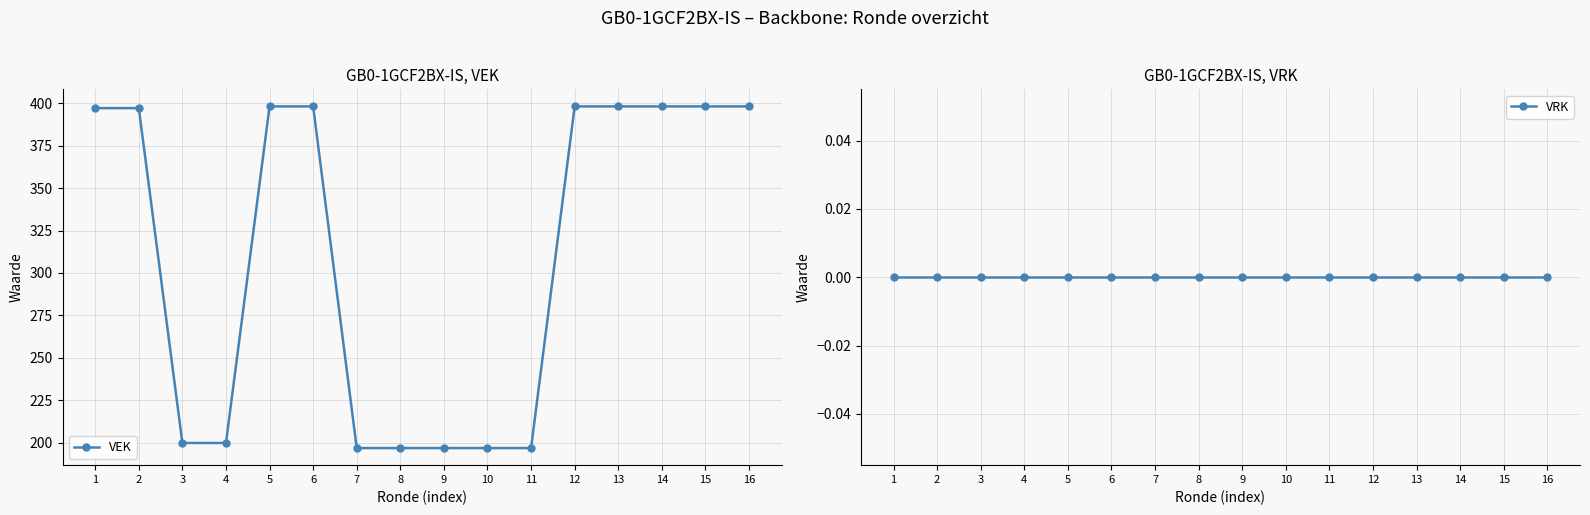

At 10, list the series in order from smallest to largest.

VRK, VEK